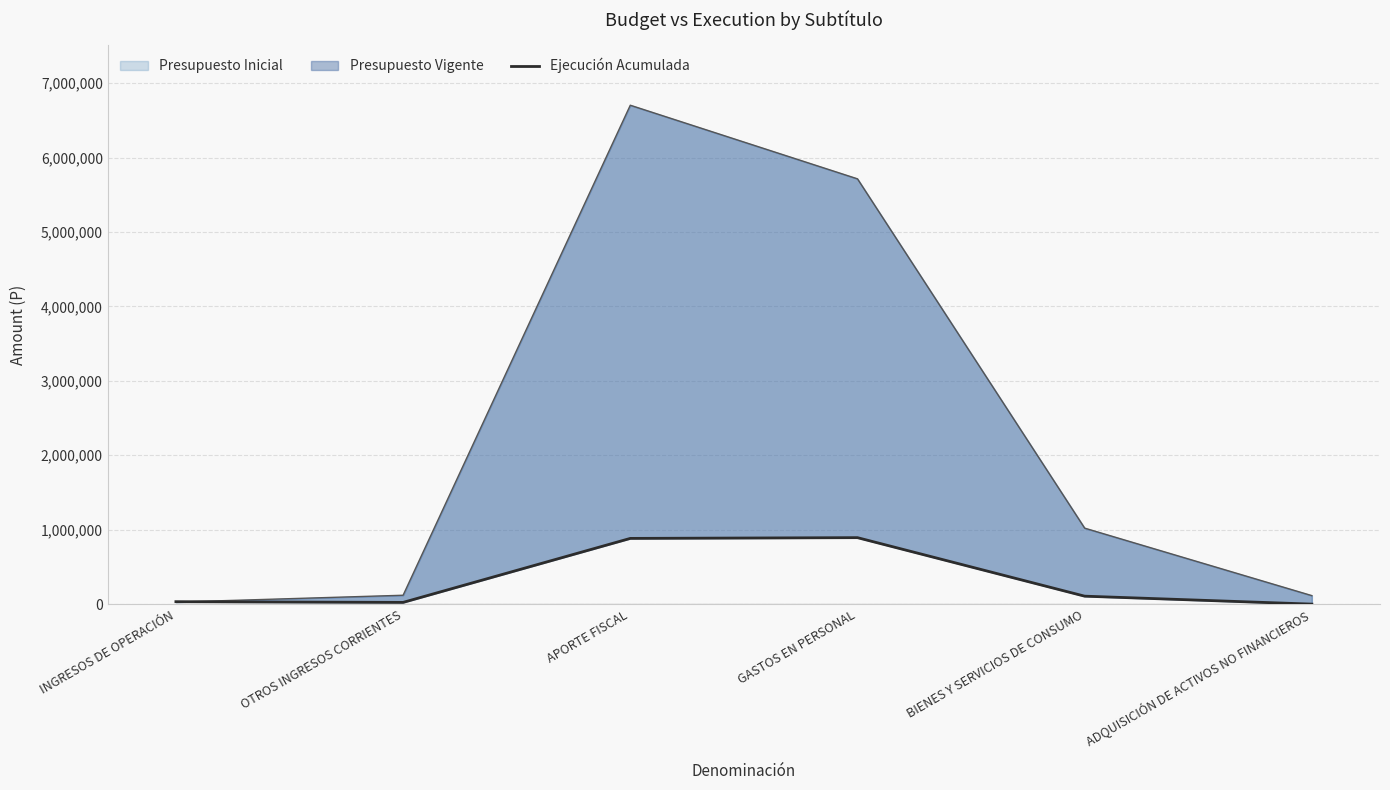

Which has a higher value, INGRESOS DE OPERACIÓN or BIENES Y SERVICIOS DE CONSUMO?

BIENES Y SERVICIOS DE CONSUMO